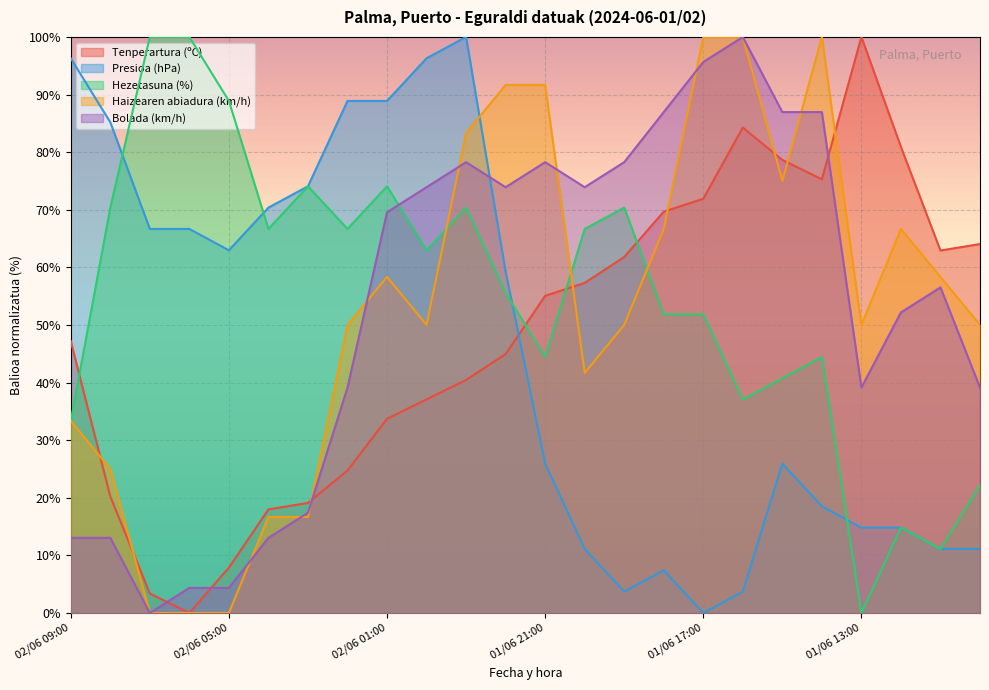

Reading left to right, transcribe all the data shown in this chart.

Tenperartura (ºC): 47.2	20.2	3.4	0.0	7.9	18.0	19.1	24.7	33.7	37.1	40.4	44.9	55.1	57.3	61.8	69.7	71.9	84.3	78.7	75.3	100.0	80.9	62.9	64.0
Presioa (hPa): 96.3	85.2	66.7	66.7	63.0	70.4	74.1	88.9	88.9	96.3	100.0	59.3	25.9	11.1	3.7	7.4	0.0	3.7	25.9	18.5	14.8	14.8	11.1	11.1
Hezetasuna (%): 33.3	70.4	100.0	100.0	88.9	66.7	74.1	66.7	74.1	63.0	70.4	55.6	44.4	66.7	70.4	51.9	51.9	37.0	40.7	44.4	0.0	14.8	11.1	22.2
Haizearen abiadura (km/h): 33.3	25.0	0.0	0.0	0.0	16.7	16.7	50.0	58.3	50.0	83.3	91.7	91.7	41.7	50.0	66.7	100.0	100.0	75.0	100.0	50.0	66.7	58.3	50.0
Bolada (km/h): 13.0	13.0	0.0	4.3	4.3	13.0	17.4	39.1	69.6	73.9	78.3	73.9	78.3	73.9	78.3	87.0	95.7	100.0	87.0	87.0	39.1	52.2	56.5	39.1